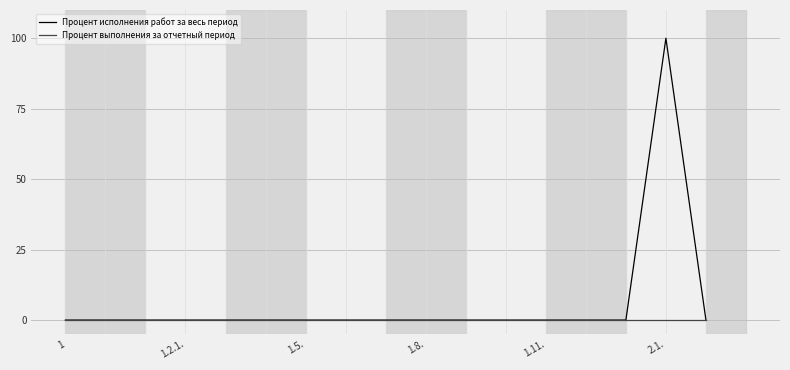

List the series in order of their peak value, lowest first.

Процент выполнения за отчетный период, Процент исполнения работ за весь период